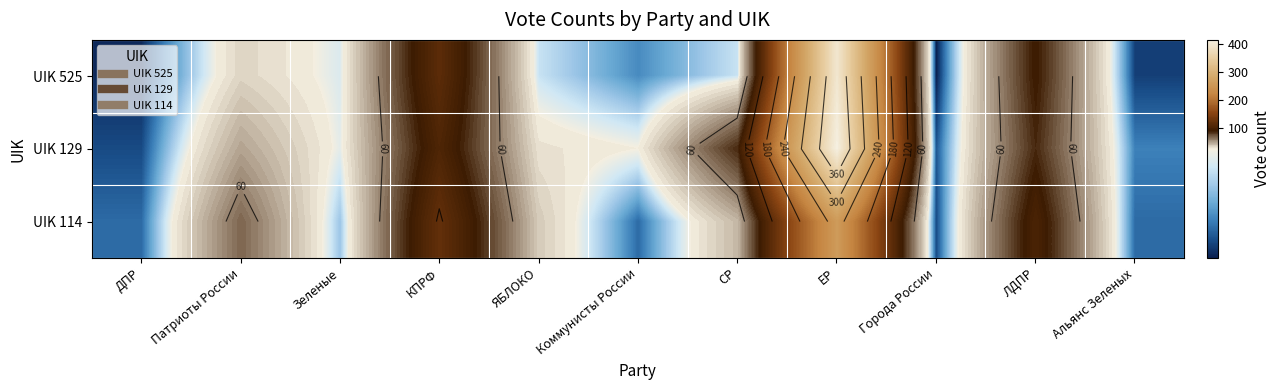

Is it true that UIK 525 equals 2 at ДПР?

True